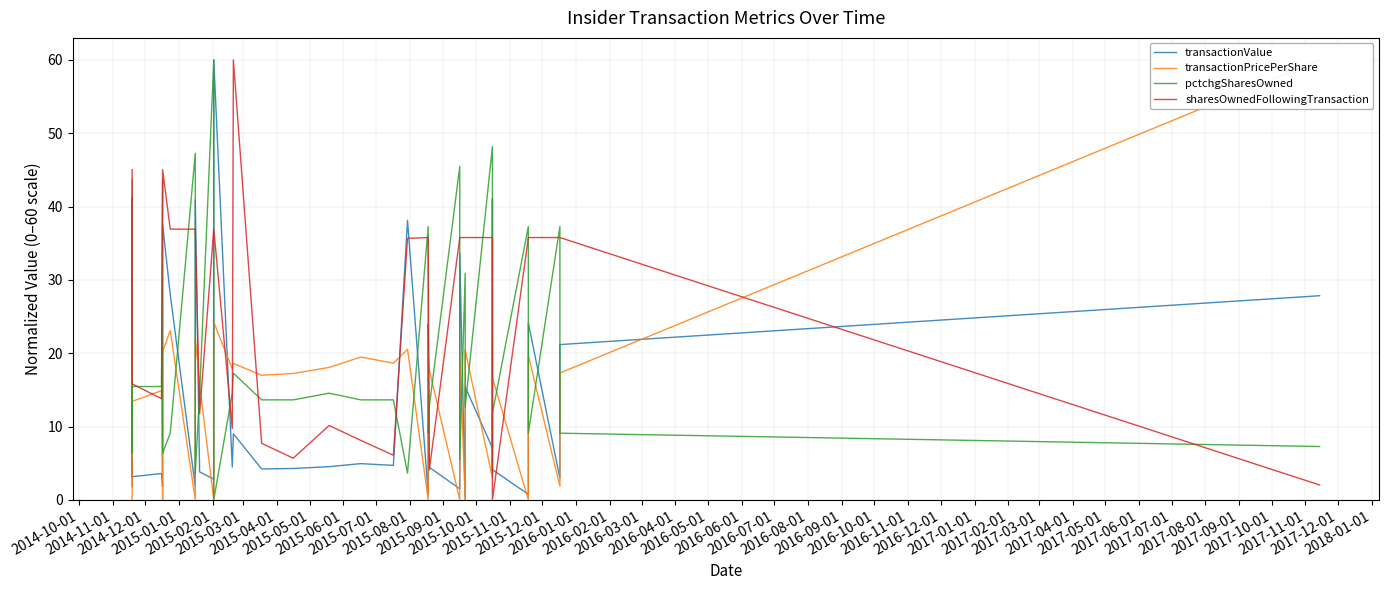

After their last crossing, which series has the higher values: transactionPricePerShare or transactionValue?

transactionPricePerShare